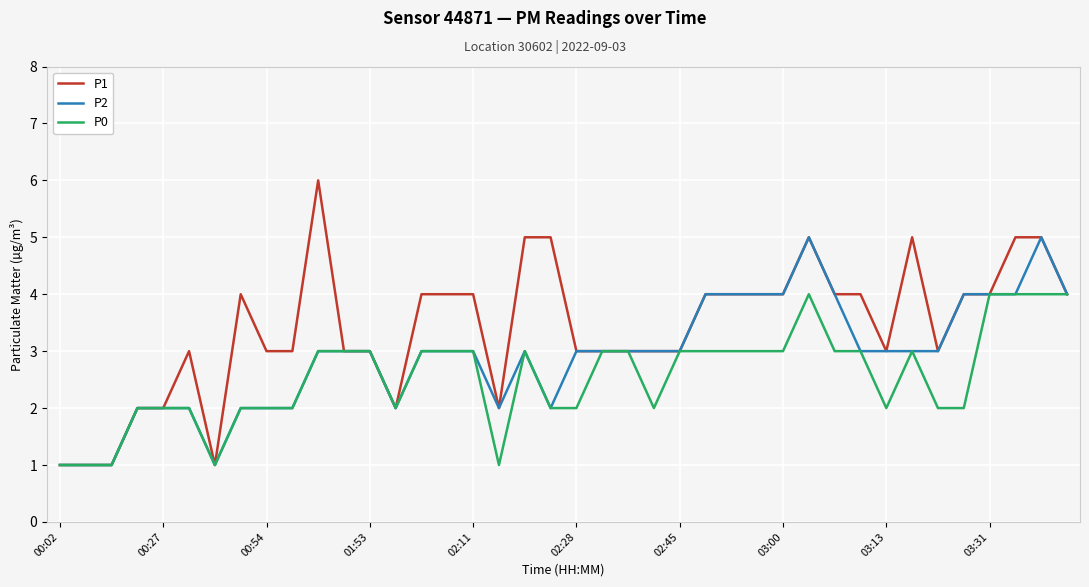

Which series has the largest total across all categories?

P1